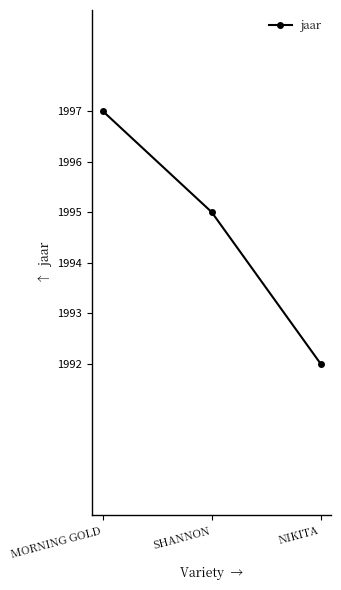

What is the smallest value displayed?

1992